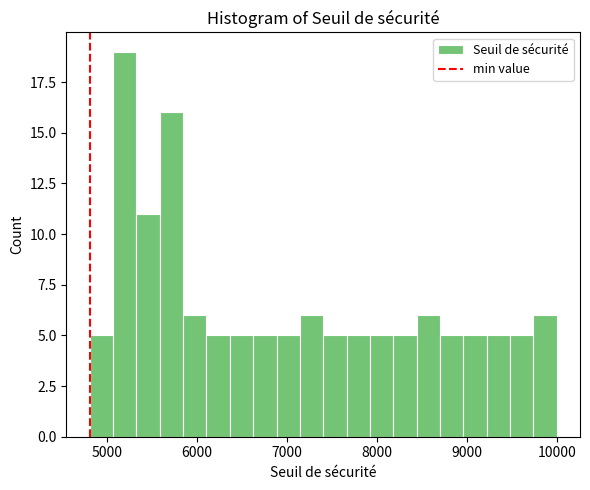

Around what value on the x-axis is the tallest bar? Give the approximate position of its centre, as read against the axis.

5200